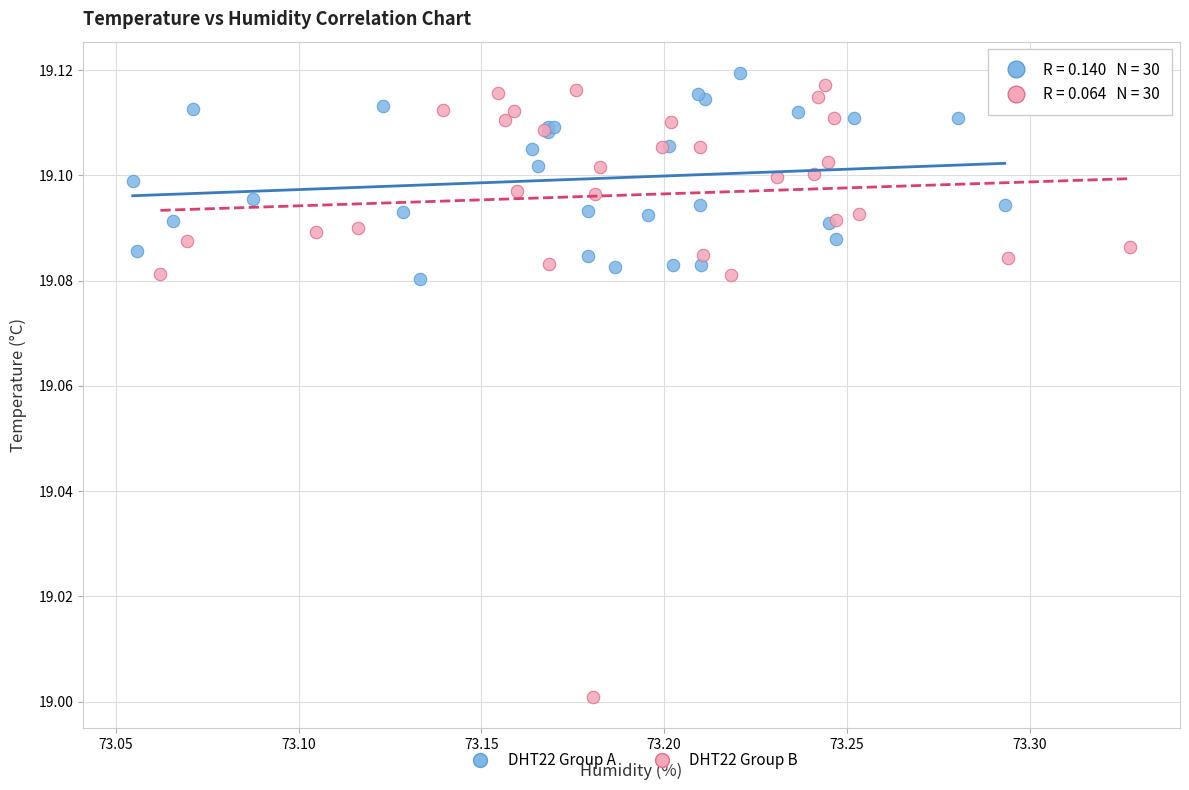

What are all the series names shown in the legend?

DHT22 Group A, DHT22 Group B